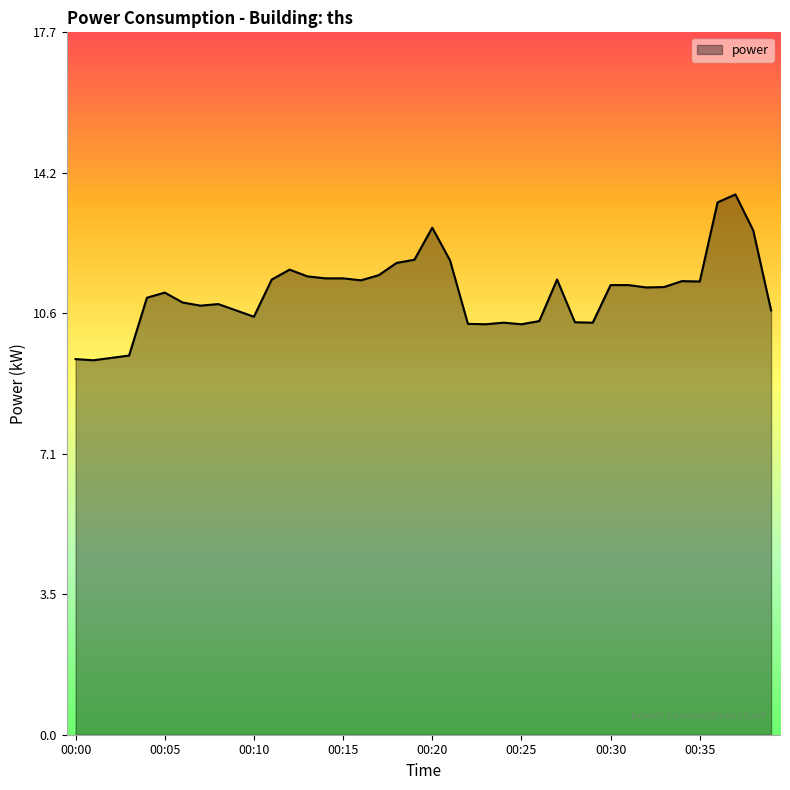

What is the greatest value displayed?

13.7